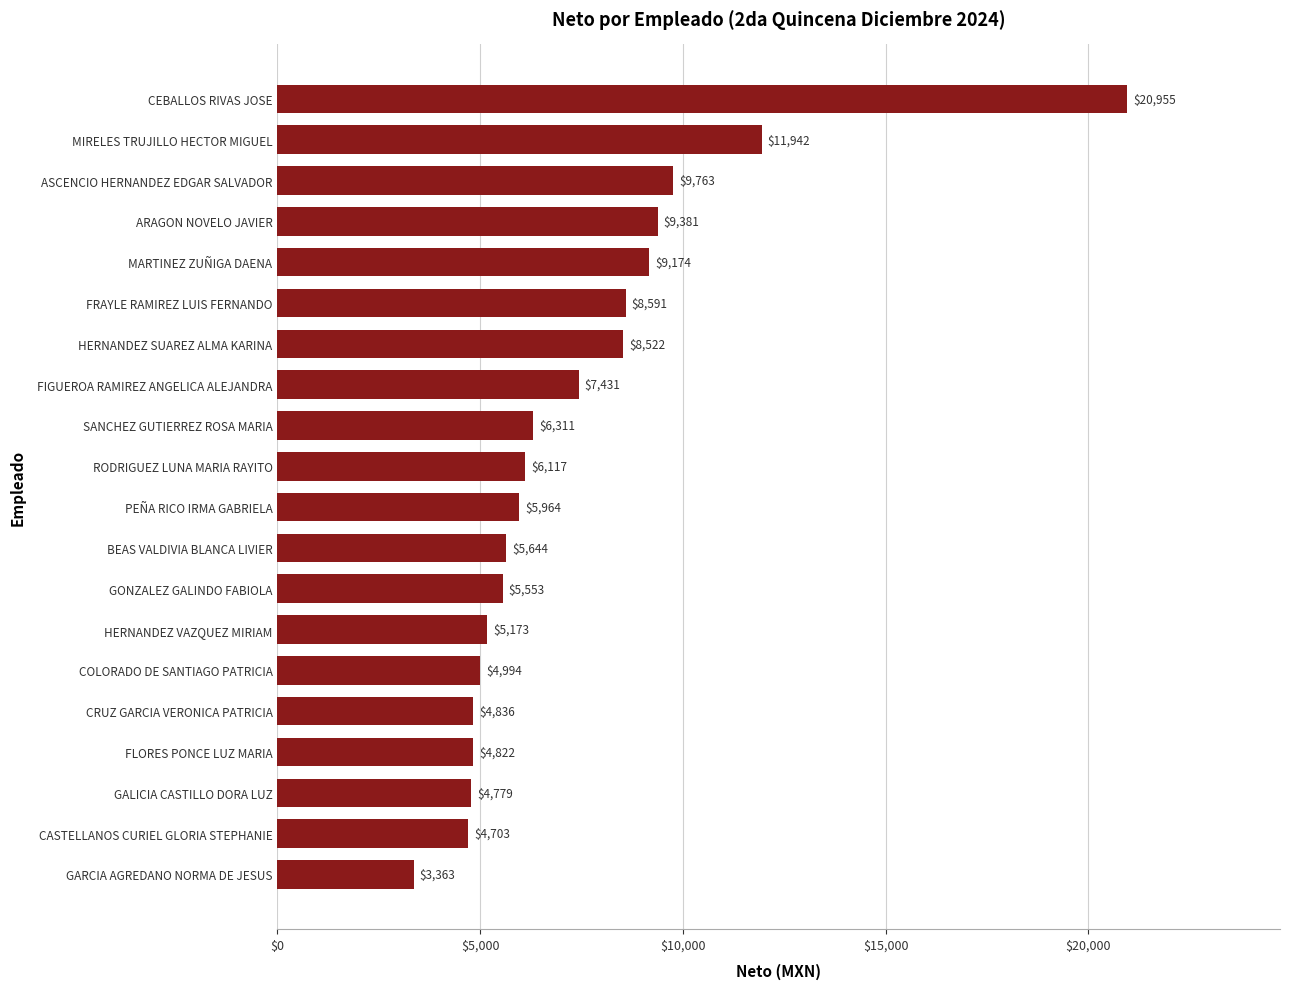

What position from the bottom is CRUZ GARCIA VERONICA PATRICIA?

5